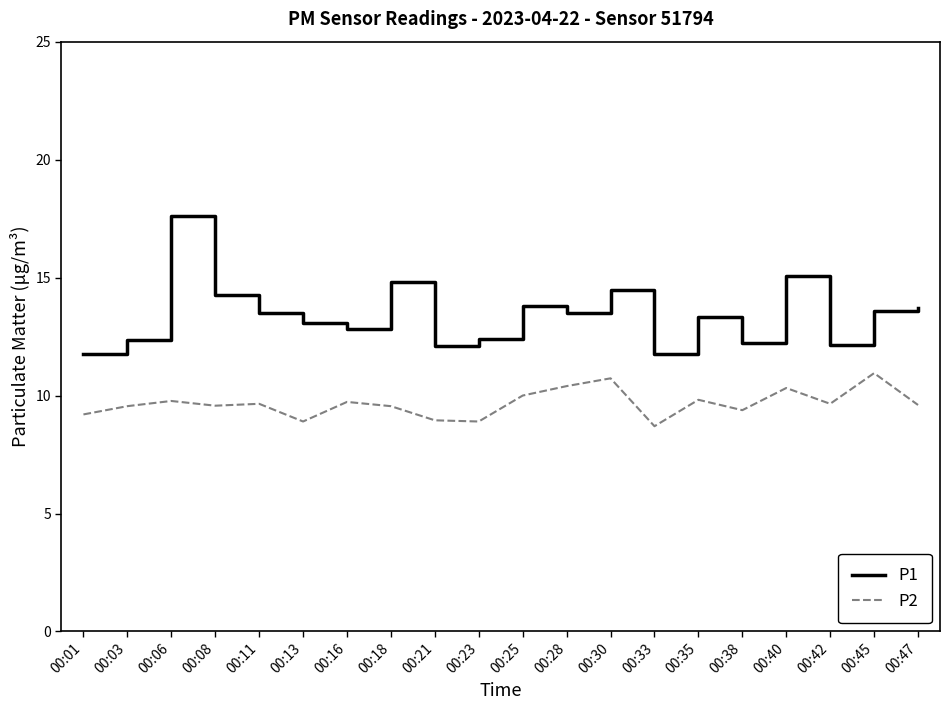

What is the total value across all series at 00:01?

21.0